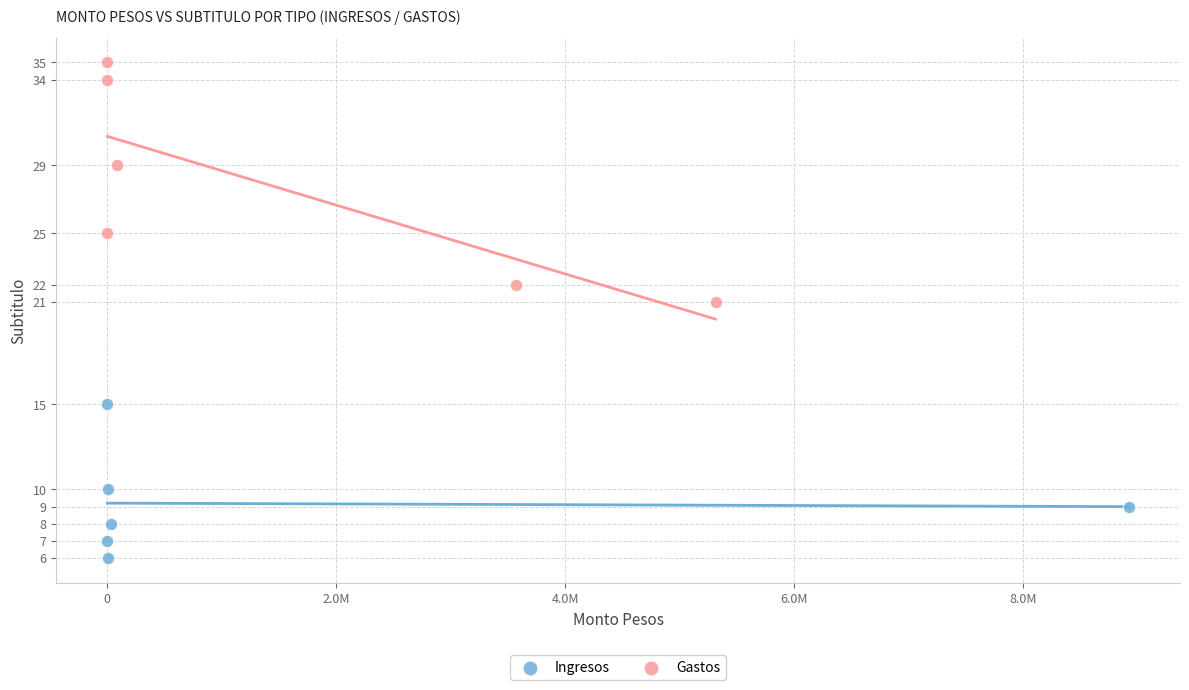

What are all the series names shown in the legend?

Ingresos, Gastos